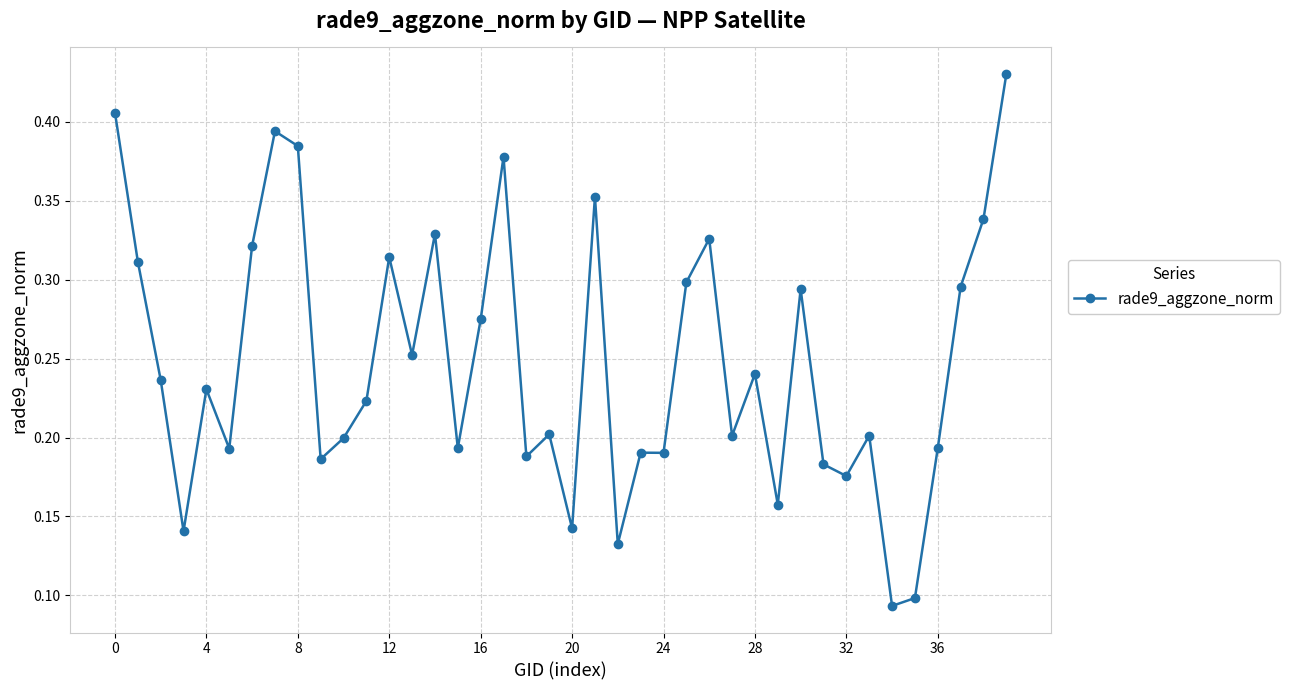

True or false: the data has more than 0 interior local peaks.

True